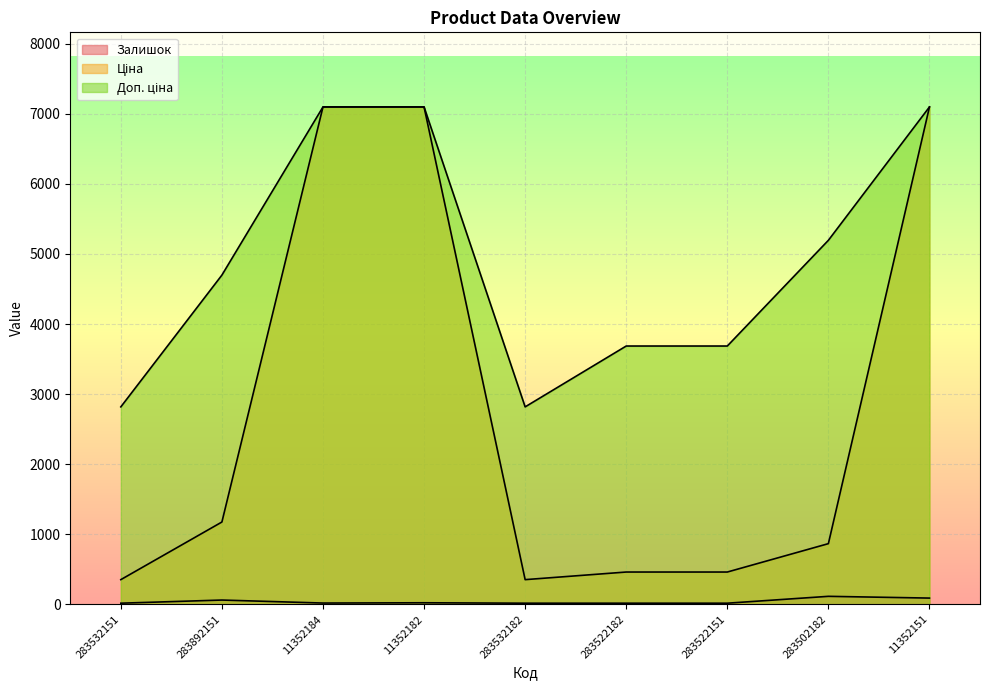

At which label is Ціна closest to 3725?

283892151